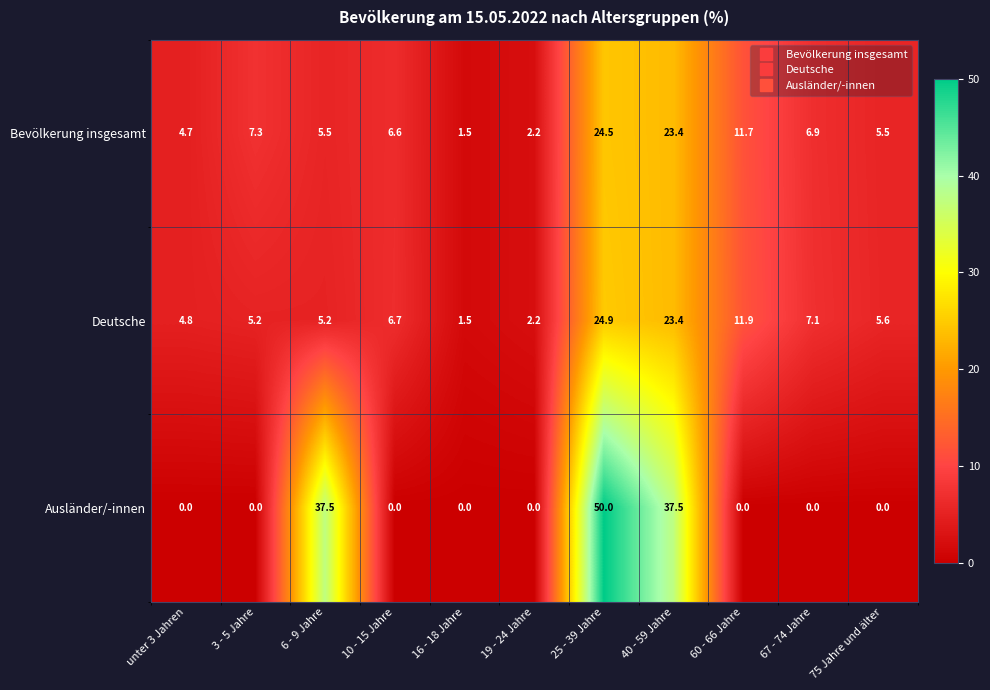

The Ausländer/-innen series shows -28.2 at unter 3 Jahren. True or false?

False